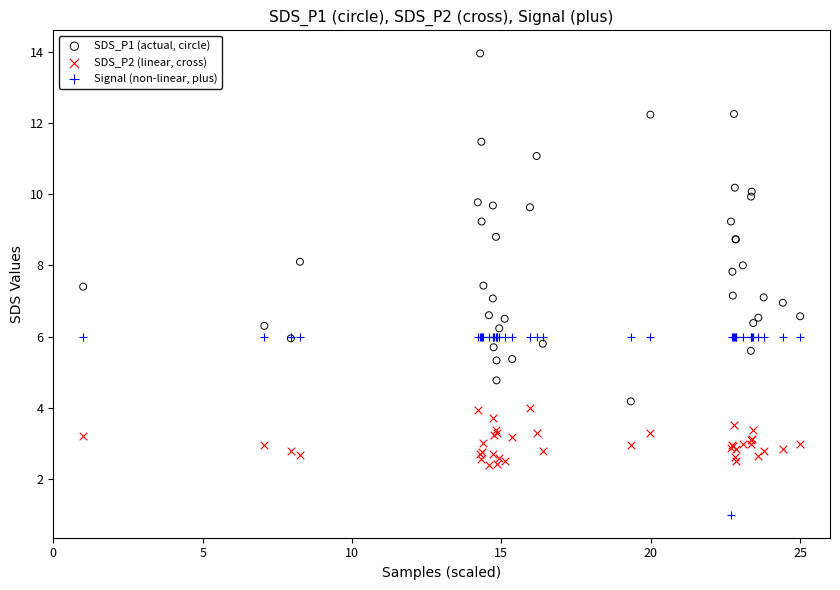

Which series has the largest Y range (max minus min)?

SDS_P1 (actual, circle)